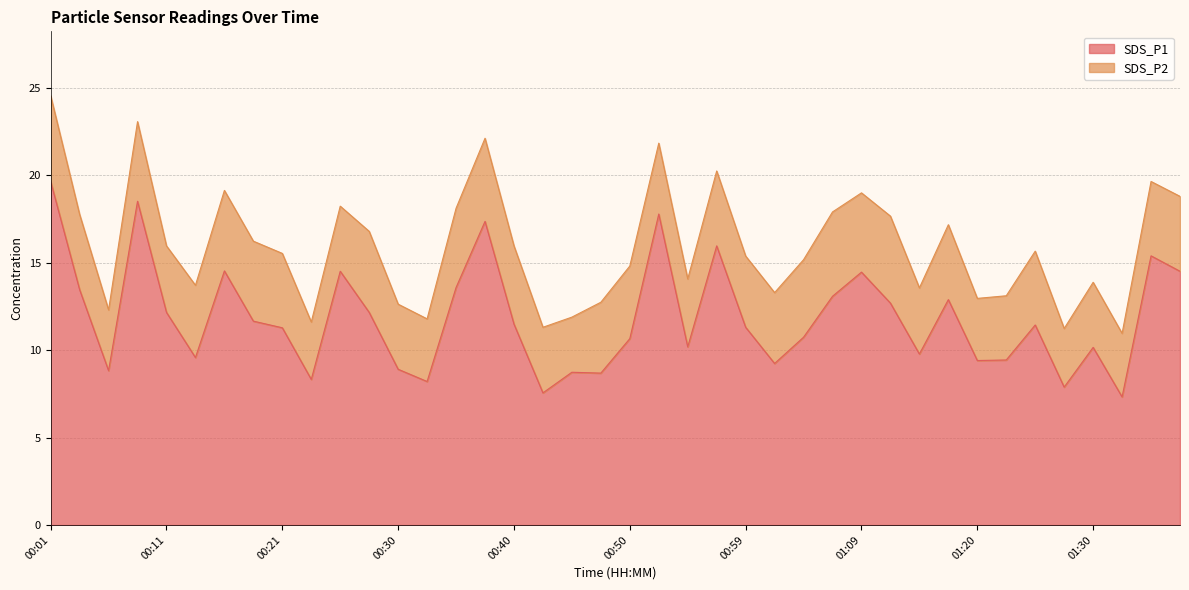

Which has a higher value, 00:06 or 00:21?

00:21